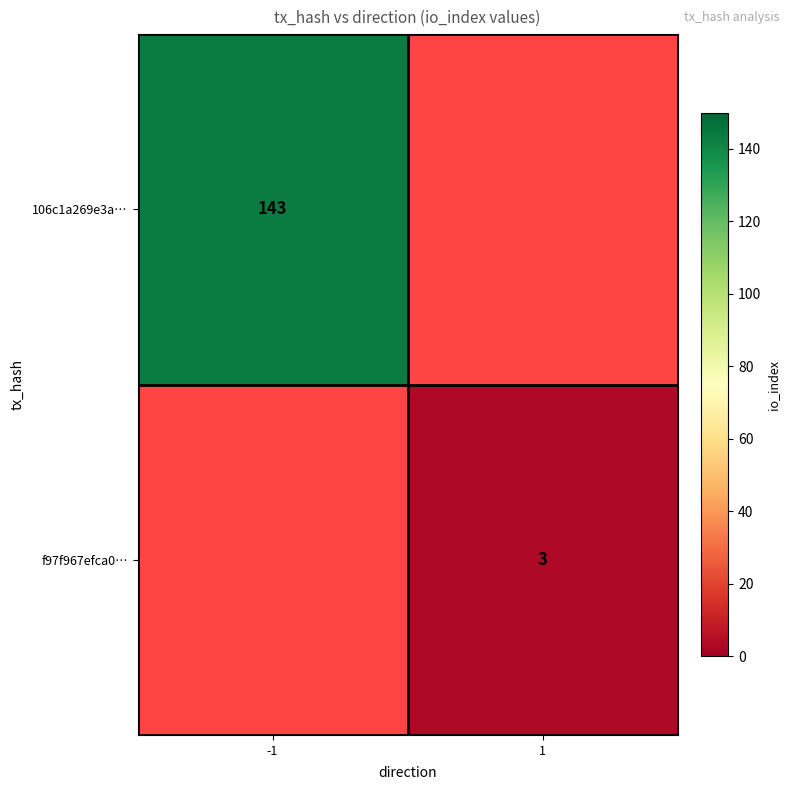

The value of 106c1a269e3a… at -1 is 237.2. True or false?

False